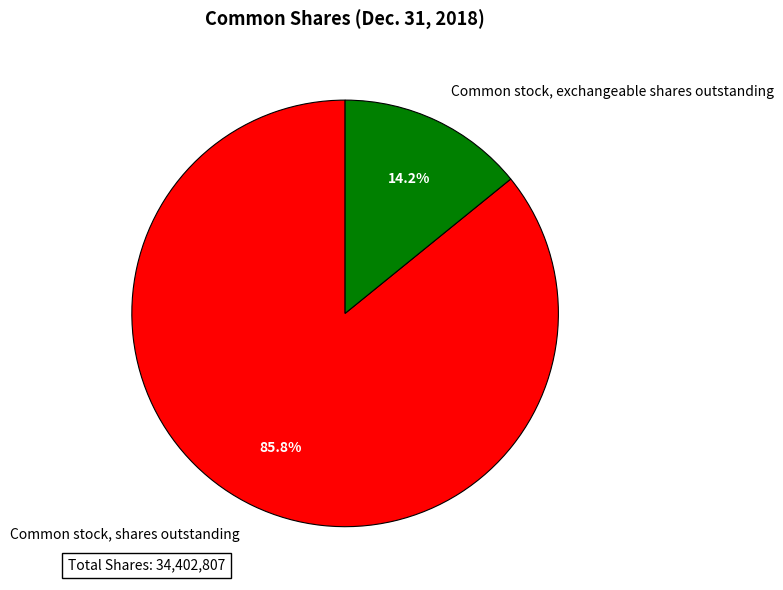

Between Common stock, exchangeable shares outstanding and Common stock, shares outstanding, which is larger?

Common stock, shares outstanding